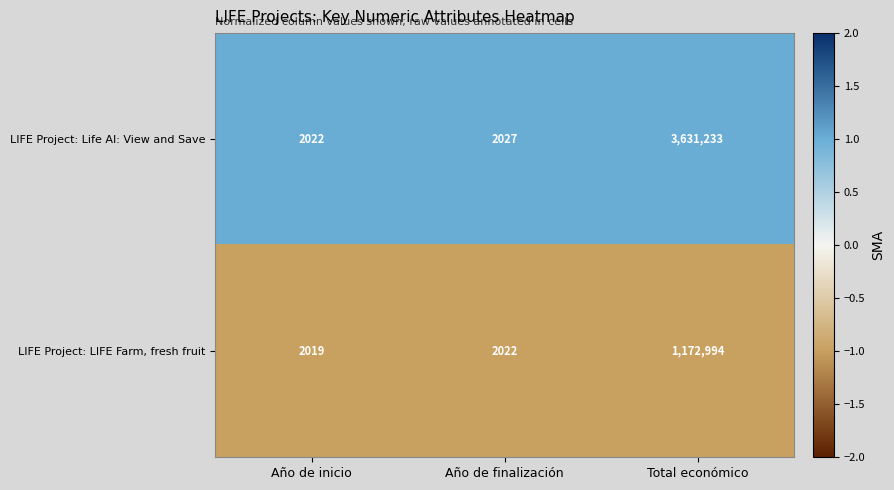

Count the number of categories in the chart.

3